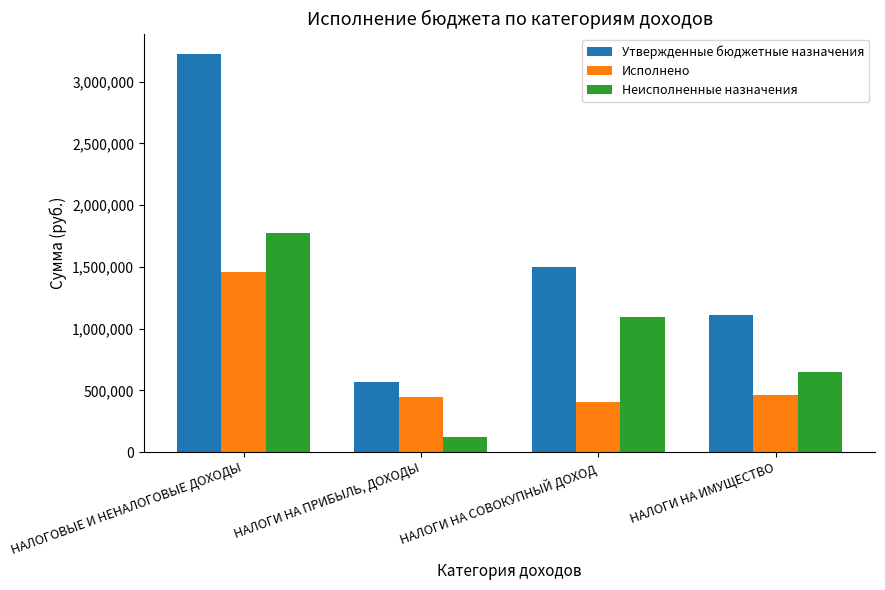

What are all the series names shown in the legend?

Утвержденные бюджетные назначения, Исполнено, Неисполненные назначения